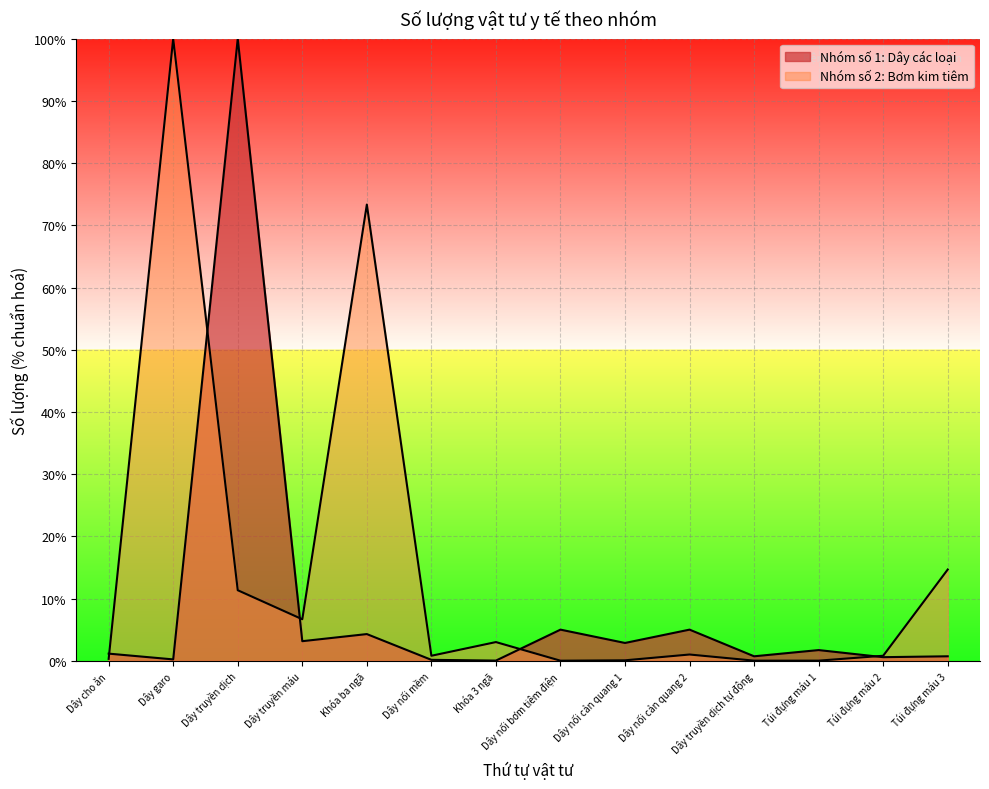

How many interior local valleys (lower than both neighbors) does the data have?

6